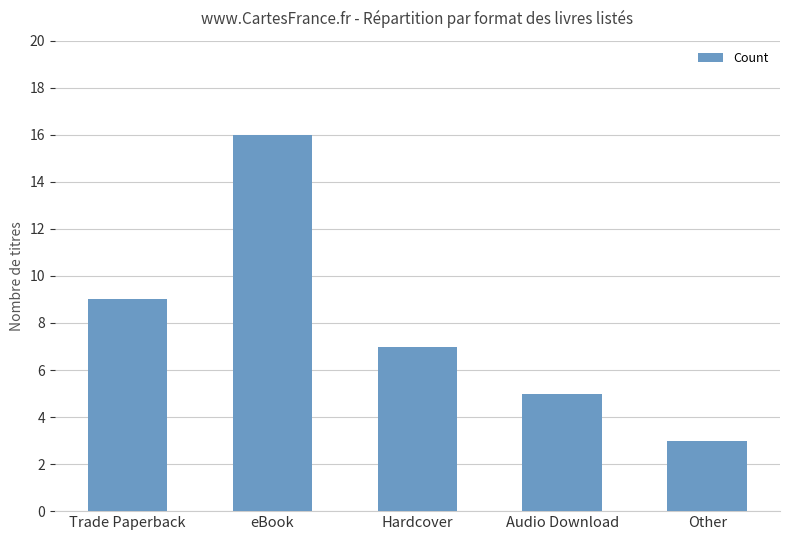

What is the change in value from Trade Paperback to Hardcover?

-2